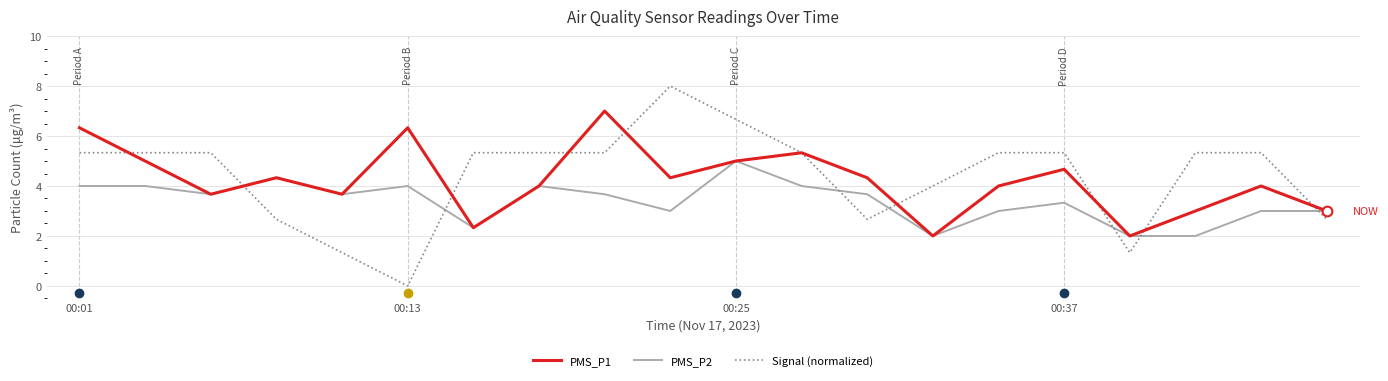

Which series has the widest spread of values?

Signal (normalized)